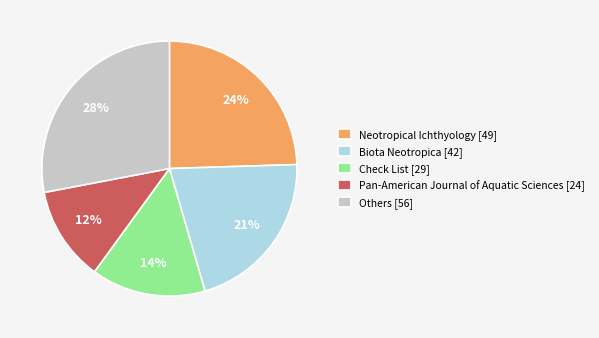

Do Biota Neotropica [42] and Others [56] together represent more than half of the pie?

No